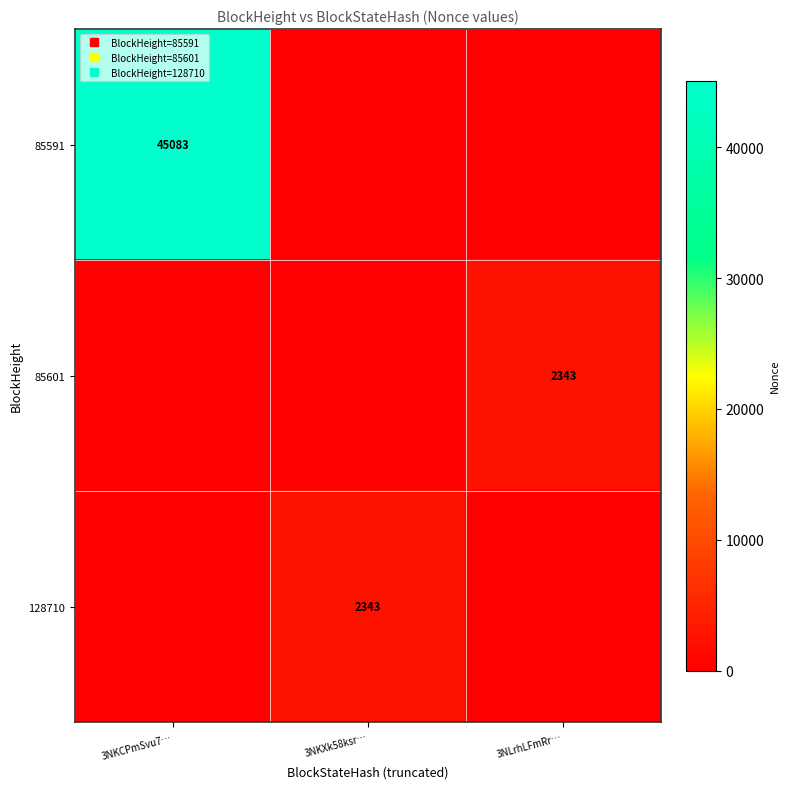

What is the sum of all 85591 values?

45083